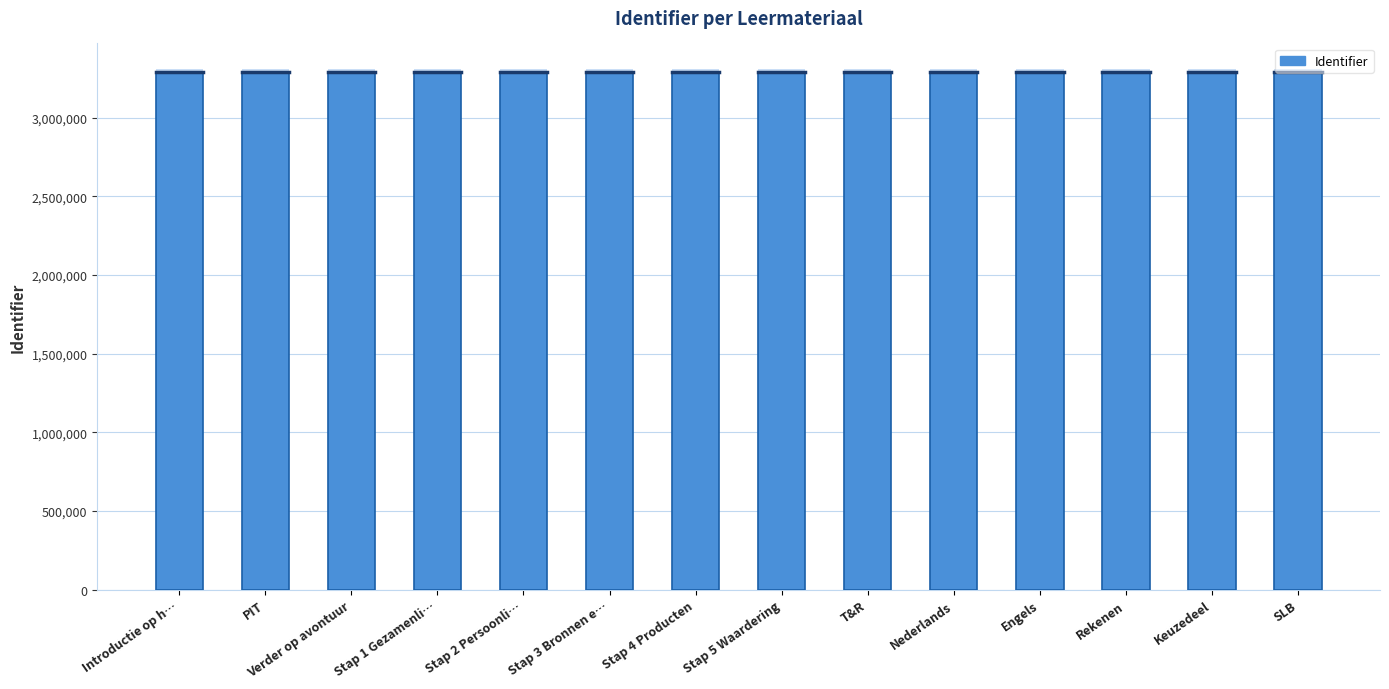

Approximately how many times larger is the value at Verder op avontuur compared to Engels?

1.0